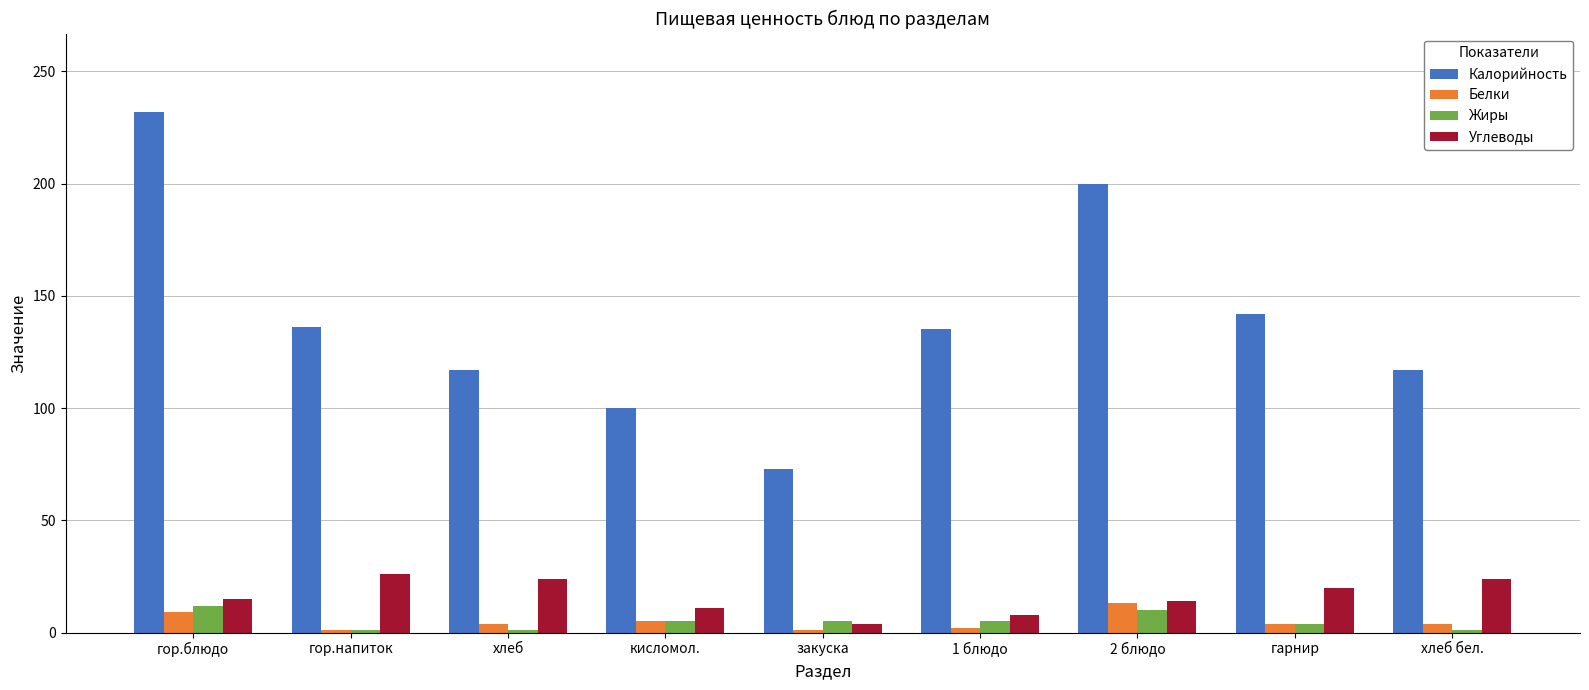

At how many categories does at least one series exceed 114?

7